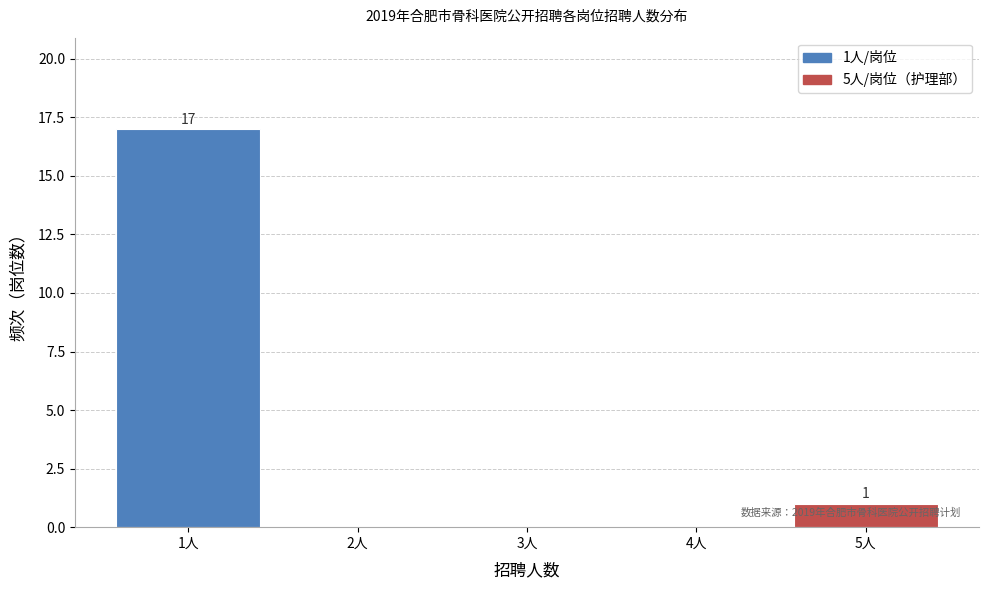

Reading left to right, list all the values displayed in this chart.

1人=17	2人=0	3人=0	4人=0	5人=1